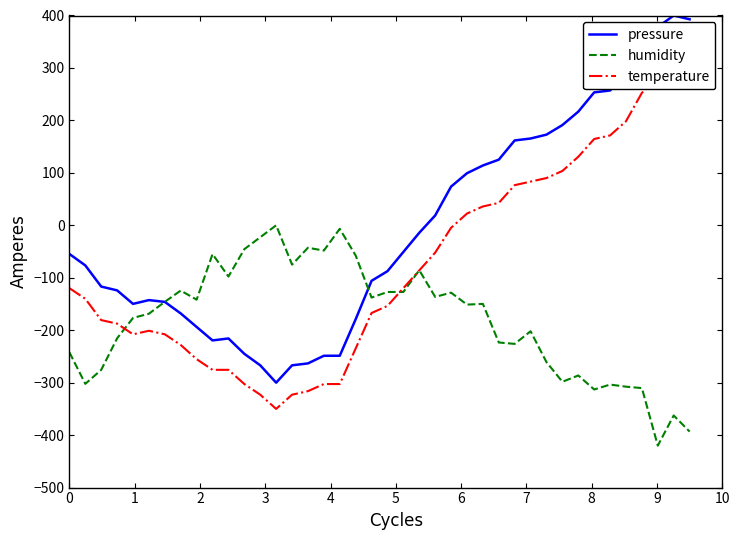

What is the maximum value for pressure?

400.0